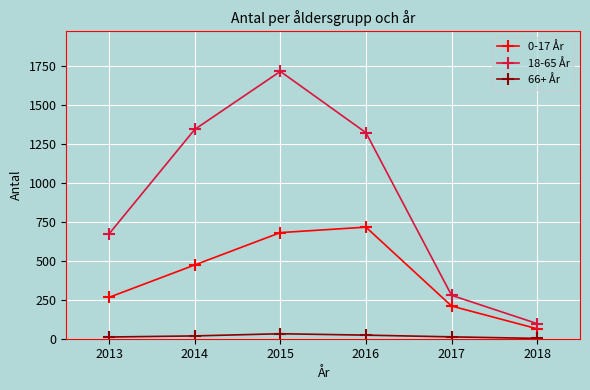

The 0-17 År series shows 97 at 2013. True or false?

False